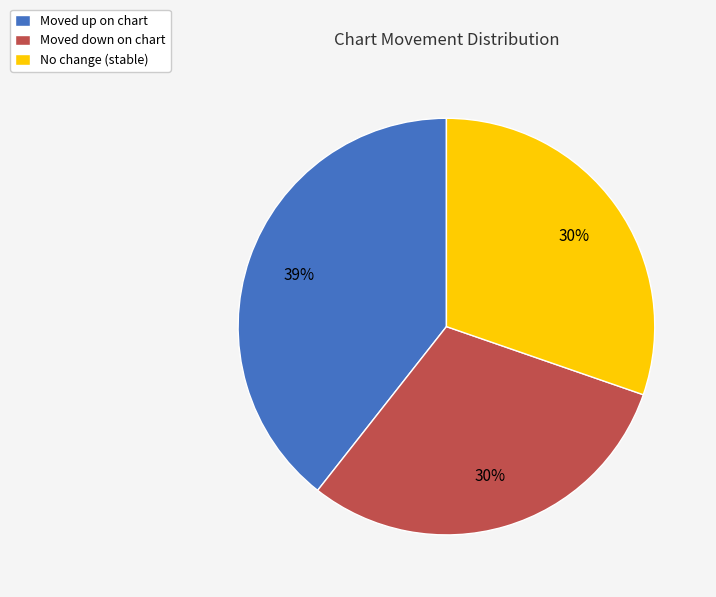

To the nearest percent, what percentage of the pie is Moved down on chart?

30%